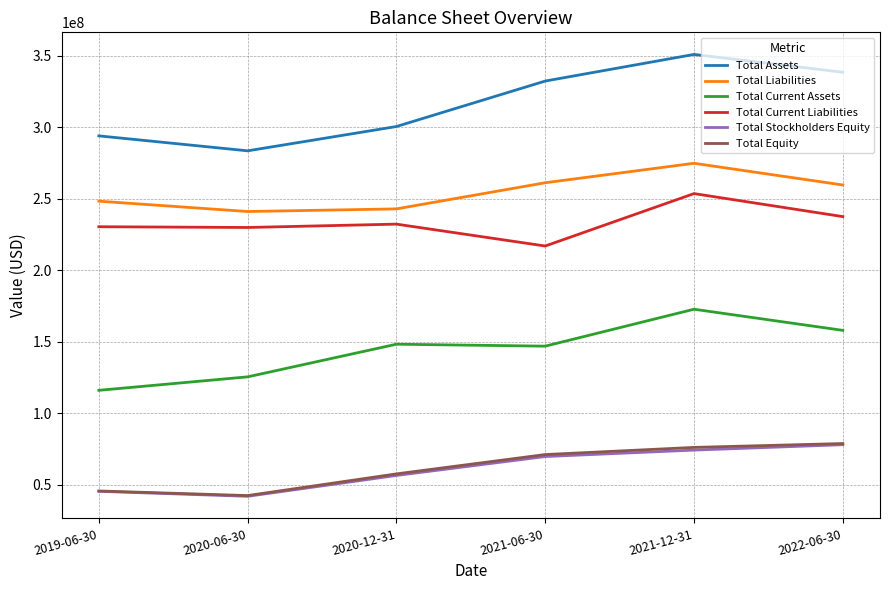

The value of Total Stockholders Equity at 2019-06-30 is 29948418. True or false?

False